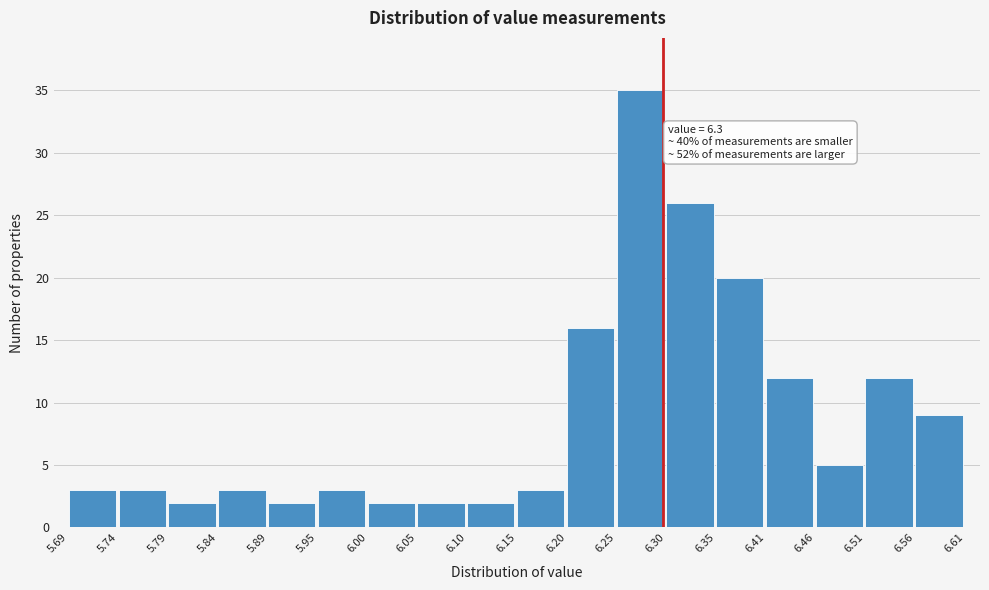

Which range on the x-axis has the tallest bar?

6.25 to 6.30